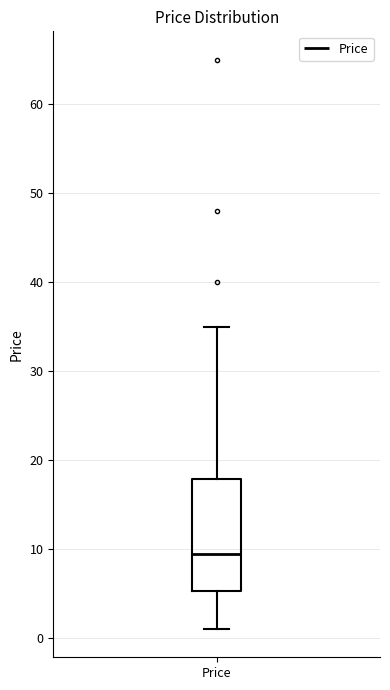

Transcribe this box plot: give where the median line is, the range the box spans, and where the two whiskers end, as read against the y-axis. The values are not printed on the chart, so give them approximately, as read against the axis.

median 9, box 5 to 18, whiskers 1 to 35